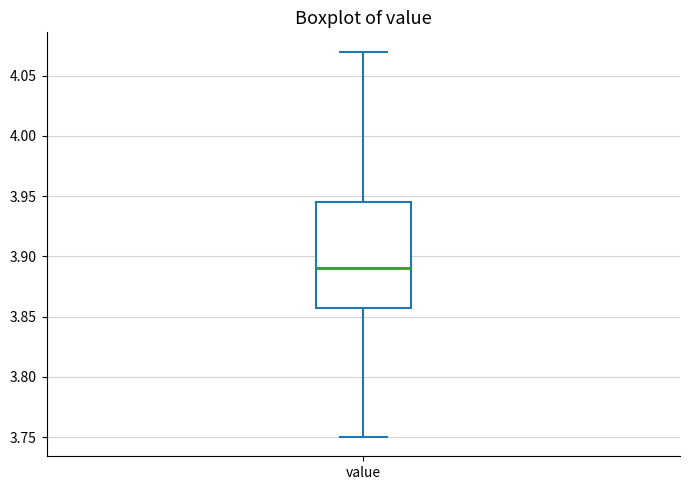

Read this box plot against the y-axis: the position of the median line, the range covered by the box, and the ends of both whiskers. The values are not printed on the chart, so give them approximately, as read against the axis.

median 3.890, box 3.860 to 3.945, whiskers 3.750 to 4.070